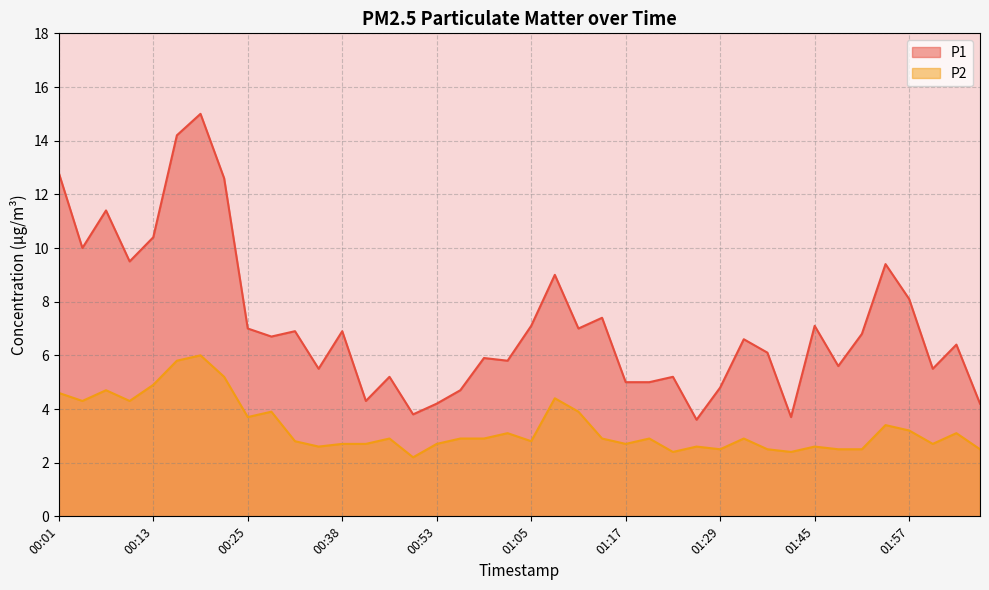

At how many categories does at least one series exceed 3?

40